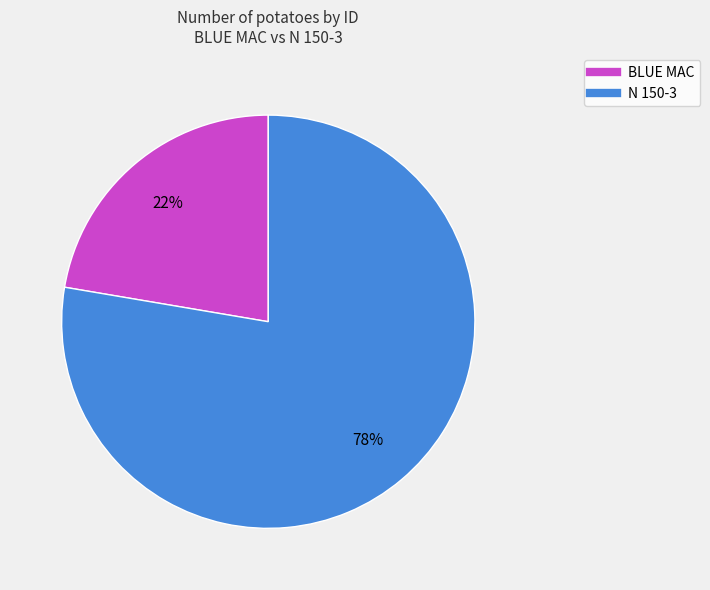

To the nearest percent, what is the combined percentage of BLUE MAC and N 150-3?

100%